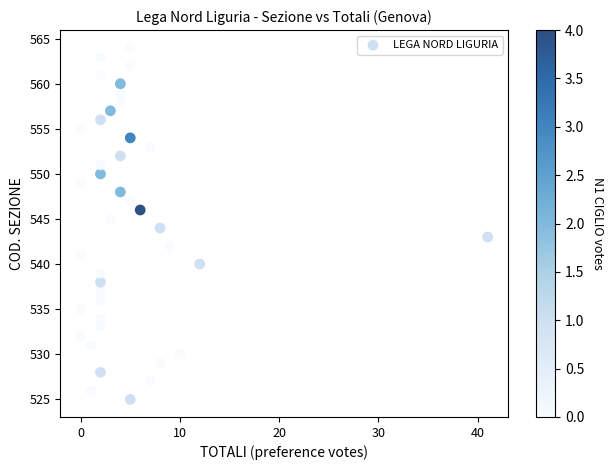

What is the range of Y values (max minus min)?

39